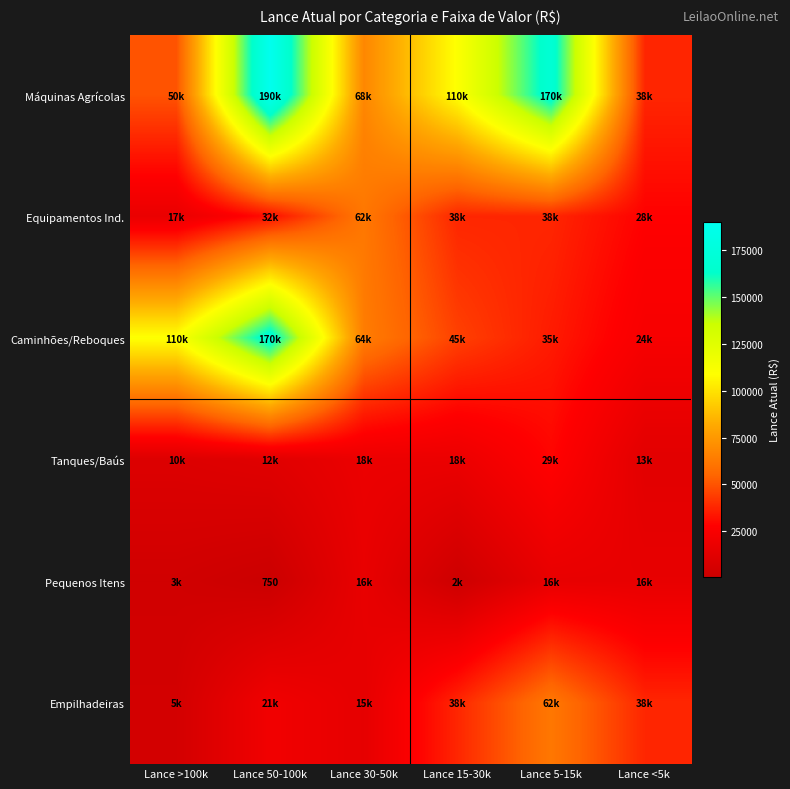

Between Lance <5k and Lance >100k, which is larger?

Lance >100k